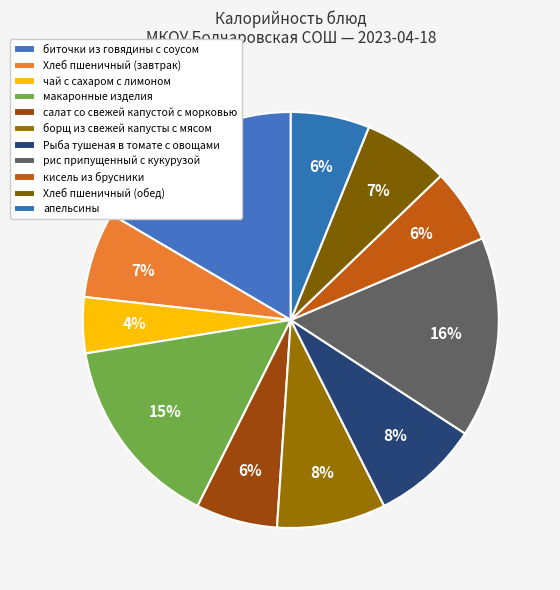

Count the number of slices in the pie.

11